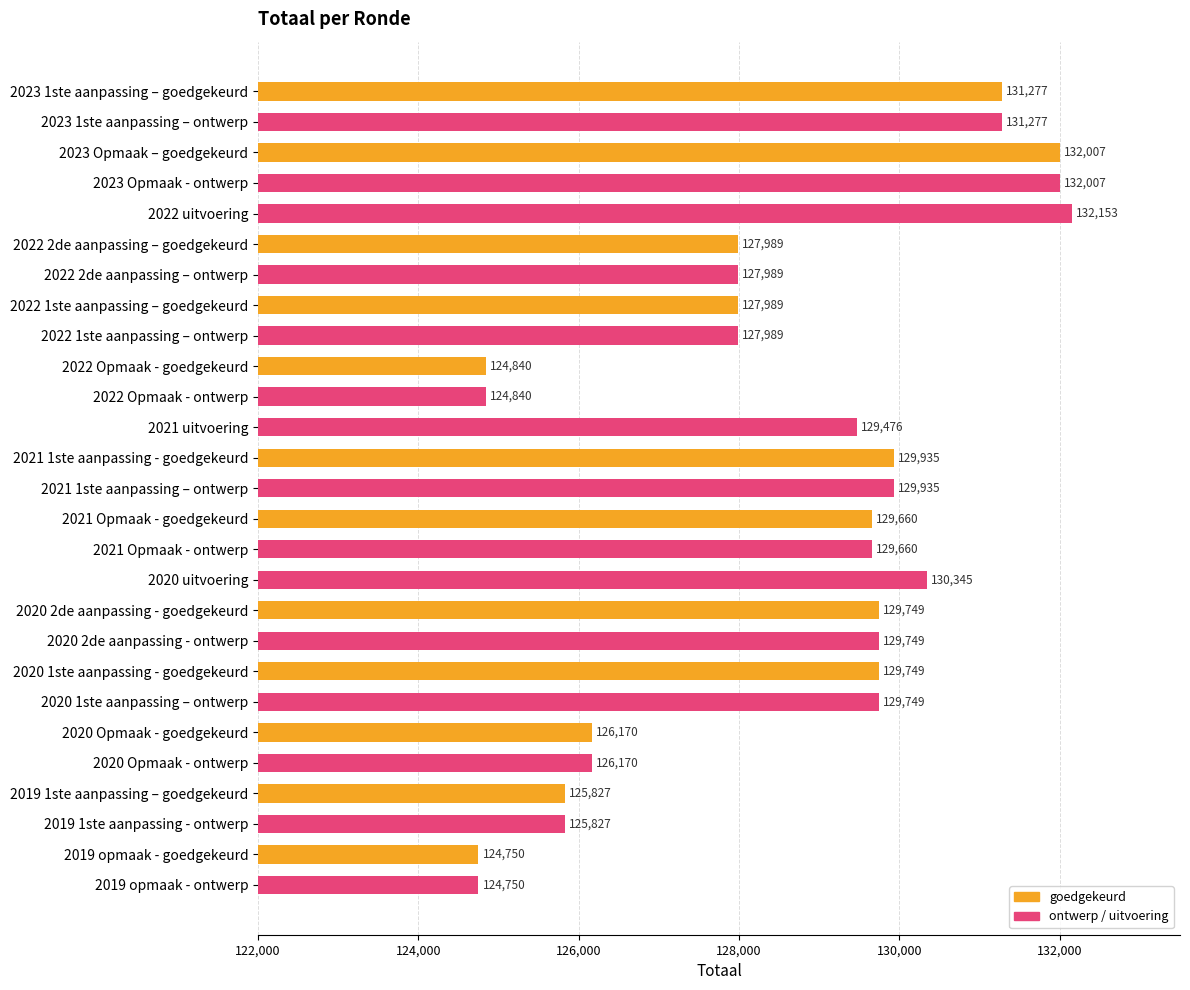

Does the chart contain any negative values?

No